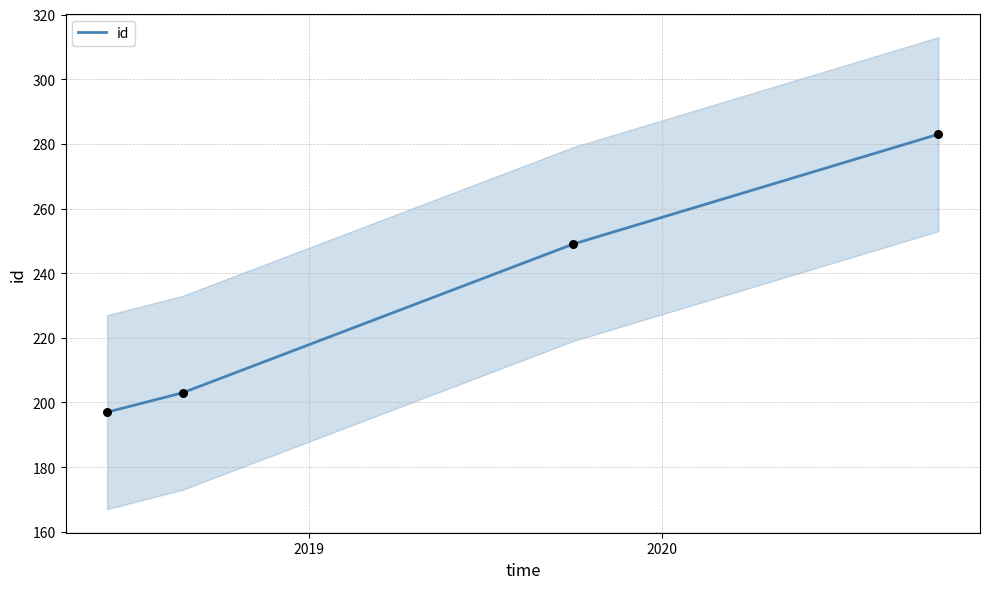

What is the highest value of the id series?

283